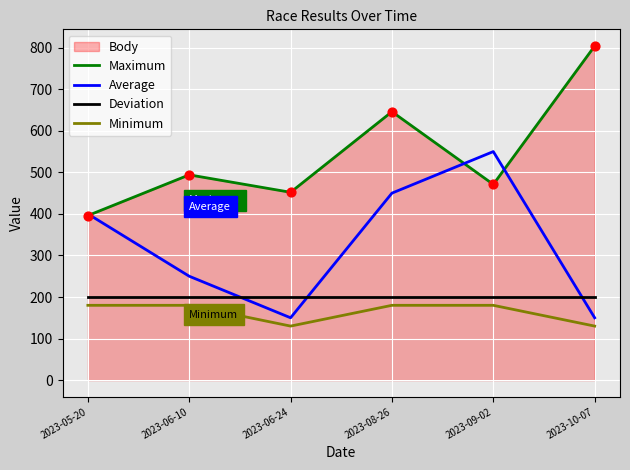

Which series has the largest total across all categories?

Maximum